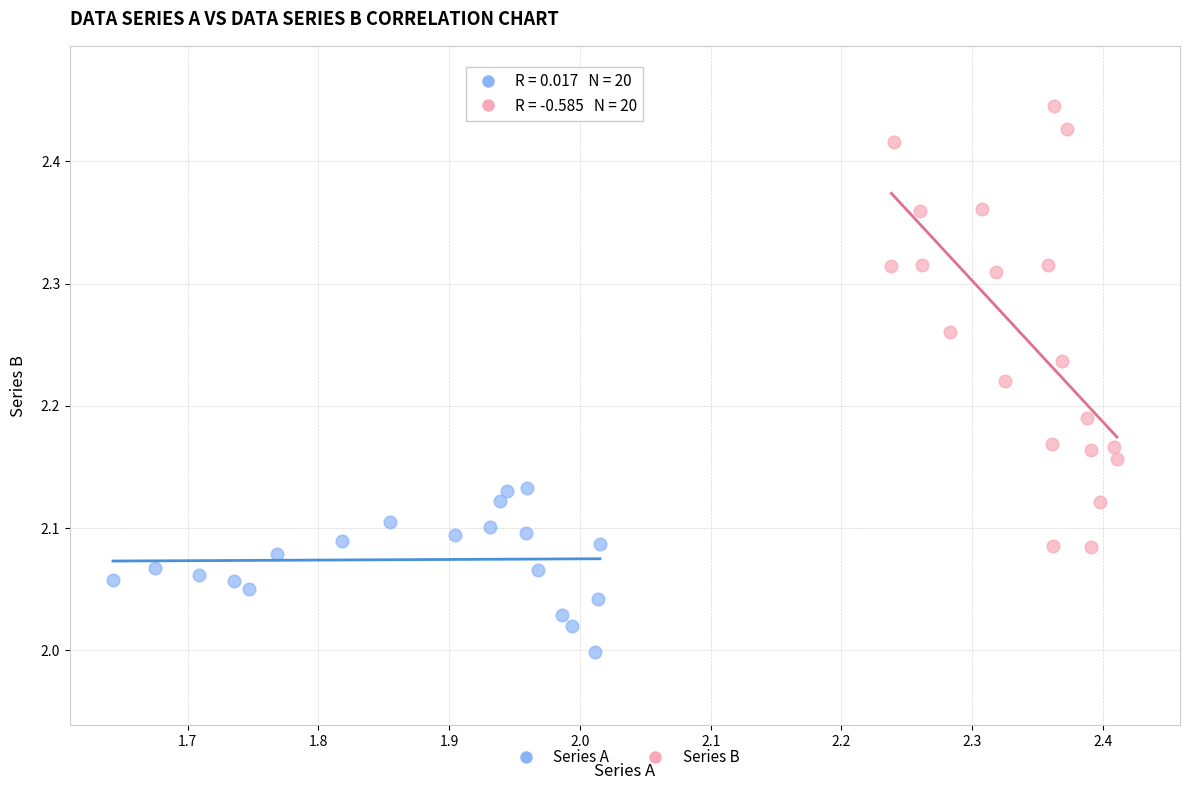

Which series contains the highest Y value?

Series B